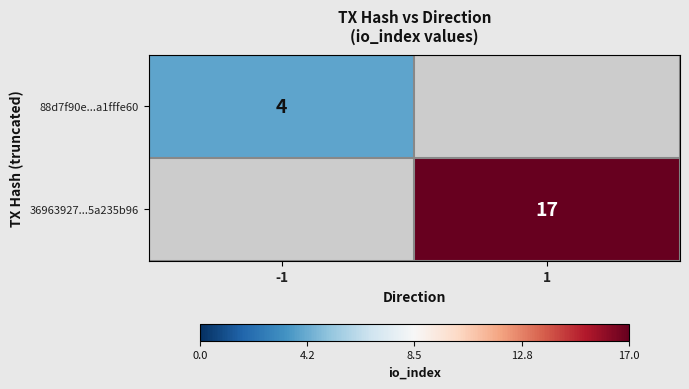

Is it true that 88d7f90e...a1fffe60 equals 4 at -1?

True